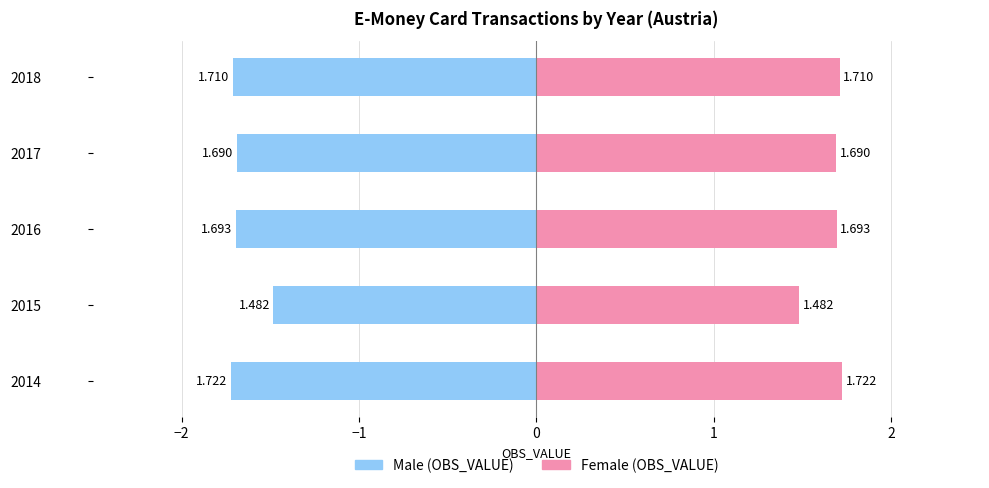

At how many categories does at least one series exceed 0?

5